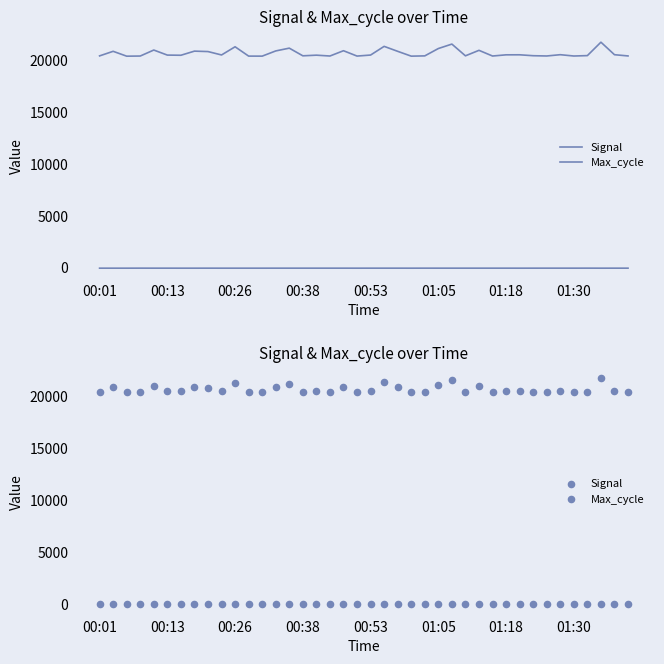

What are all the series names shown in the legend?

Signal, Max_cycle